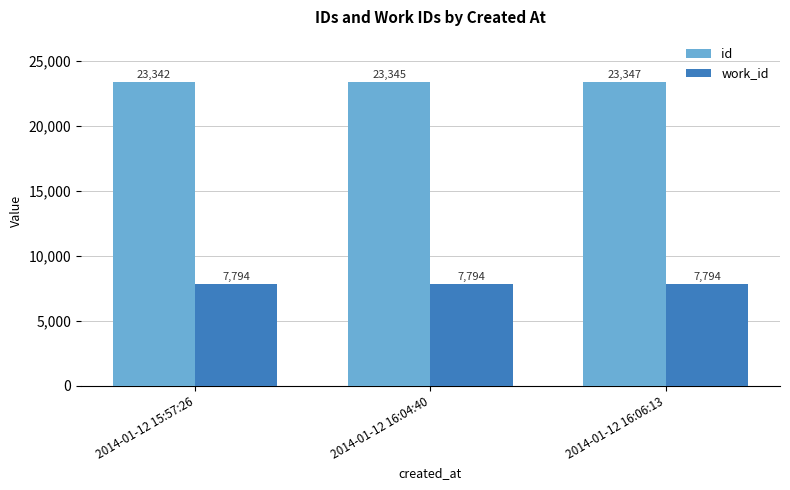

What value does the id series have at 2014-01-12 16:06:13?

23347